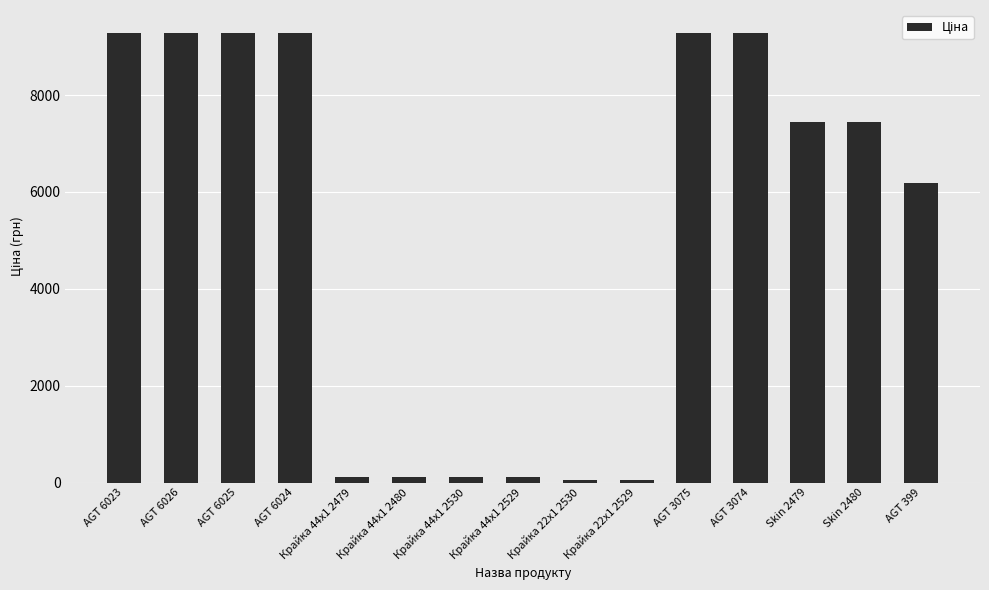

What is the difference between the maximum and minimum values?

9234.6